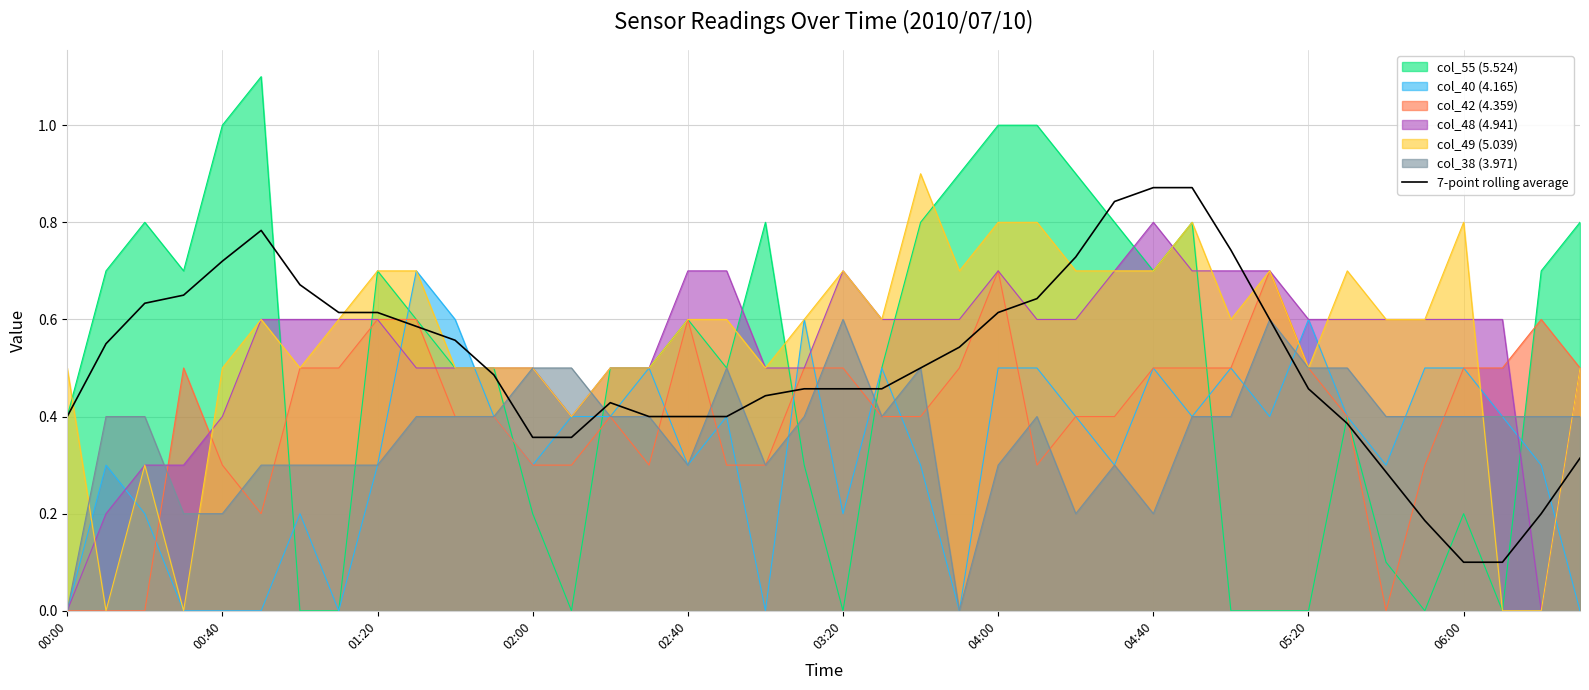

What is the greatest value displayed?

1.1